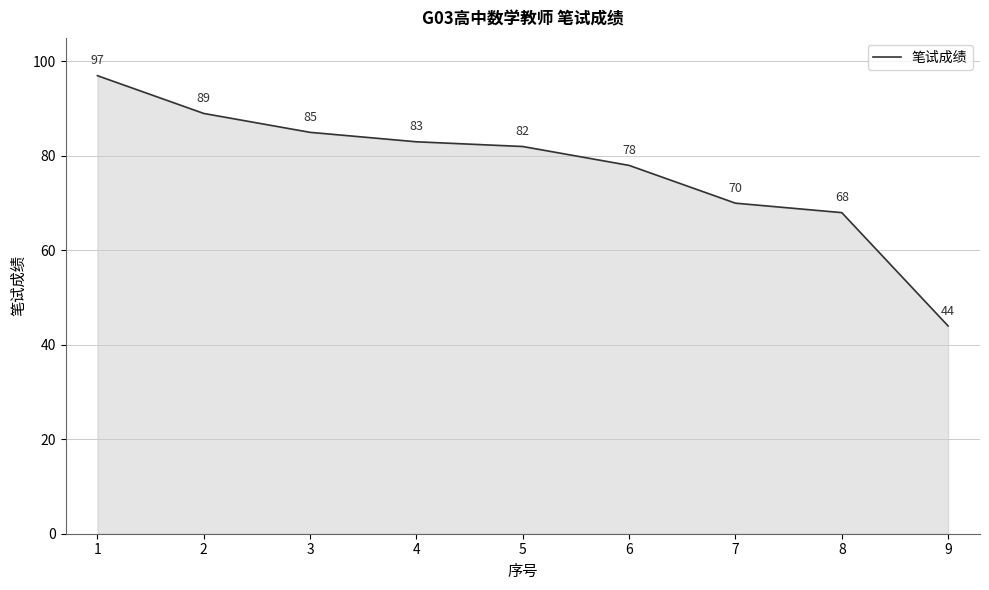

What is the greatest value displayed?

97